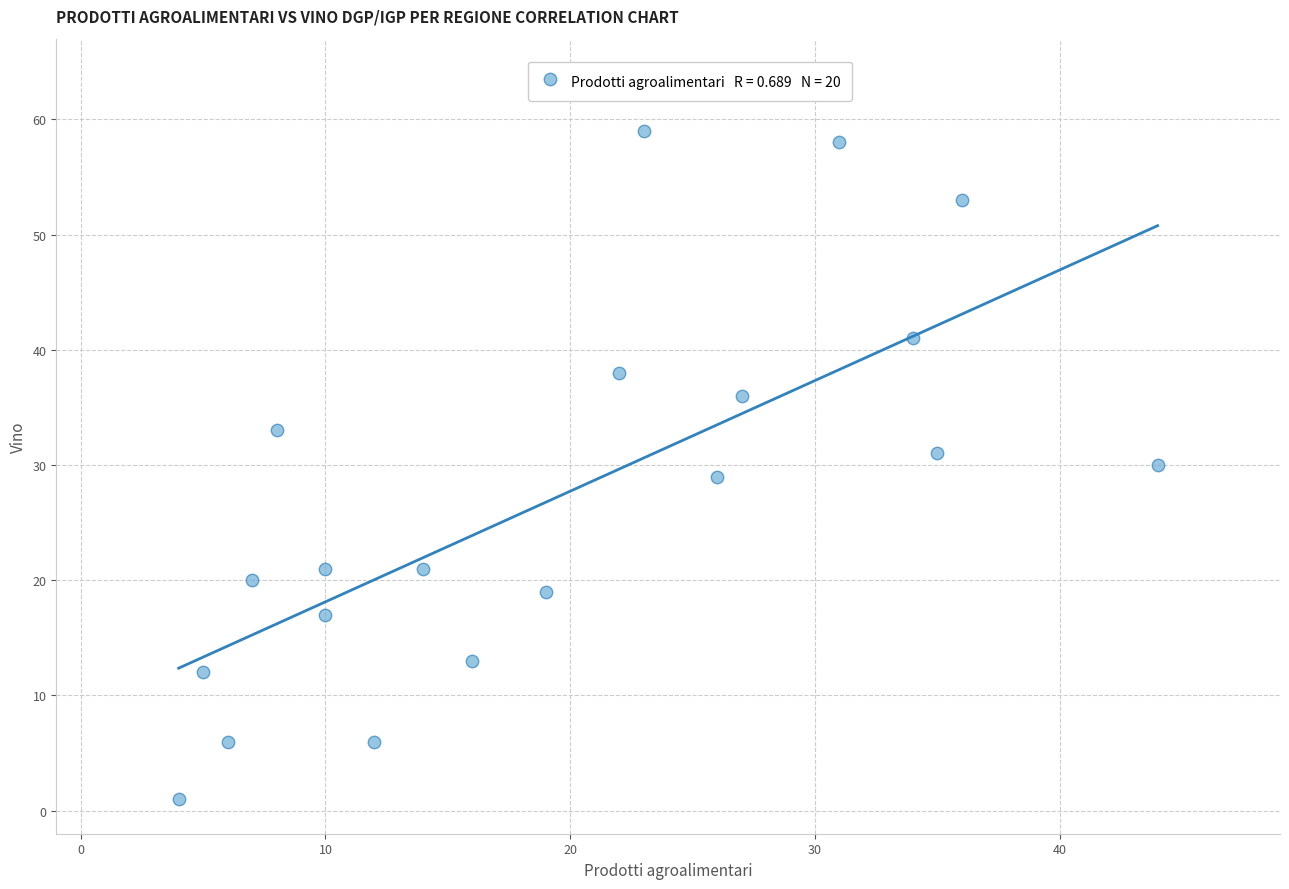

What is the range of X values (max minus min)?

40